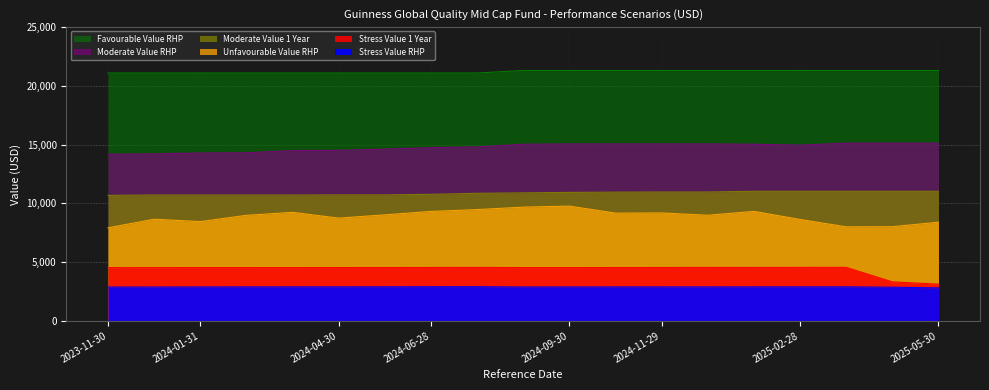

What is the difference between the second highest and minimum values in the Moderate Value RHP series?

944.4